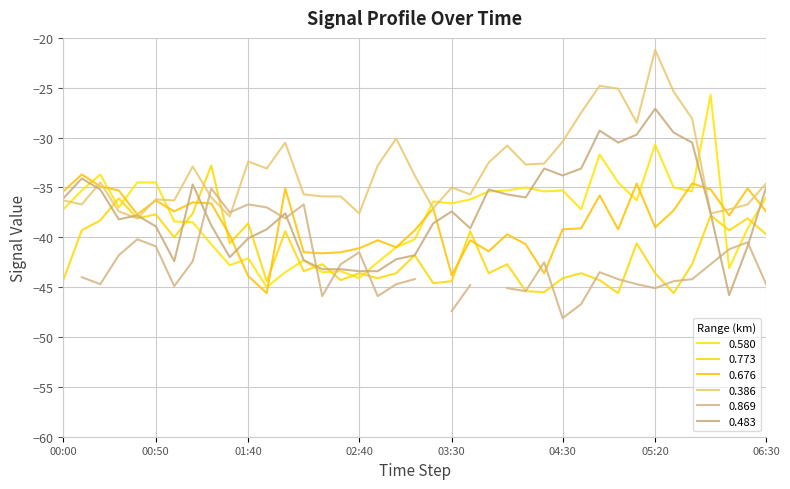

What is the average value of the 0.483 series?

-37.2